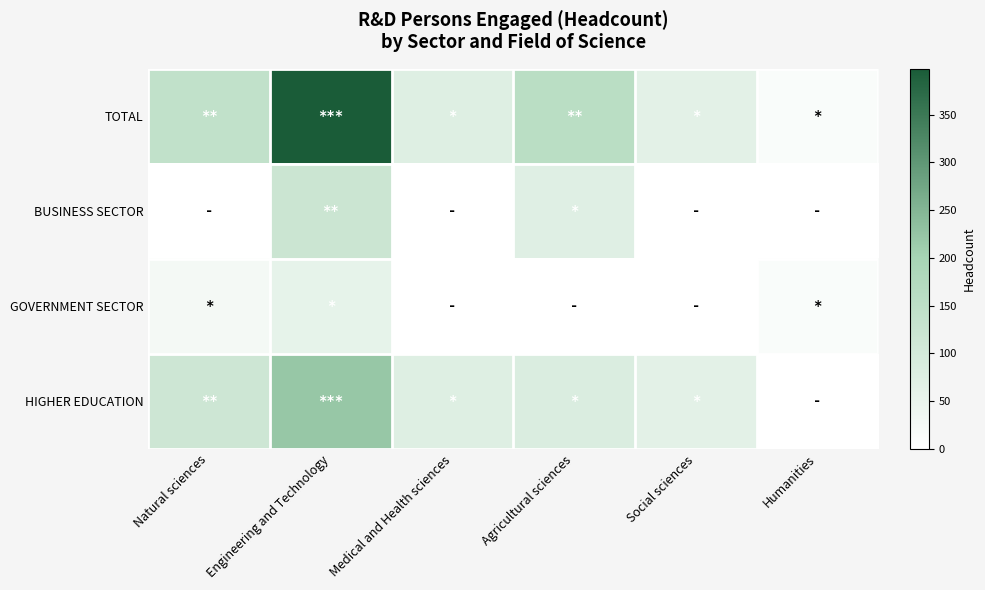

Reading right to left, what are all the values shown in this chart?

TOTAL: Humanities=13	Social sciences=64	Agricultural sciences=156	Medical and Health sciences=75	Engineering and Technology=398	Natural sciences=141
BUSINESS SECTOR: Humanities=0	Social sciences=0	Agricultural sciences=73	Medical and Health sciences=0	Engineering and Technology=119	Natural sciences=0
GOVERNMENT SECTOR: Humanities=13	Social sciences=0	Agricultural sciences=0	Medical and Health sciences=0	Engineering and Technology=57	Natural sciences=26
HIGHER EDUCATION: Humanities=0	Social sciences=64	Agricultural sciences=83	Medical and Health sciences=75	Engineering and Technology=222	Natural sciences=115